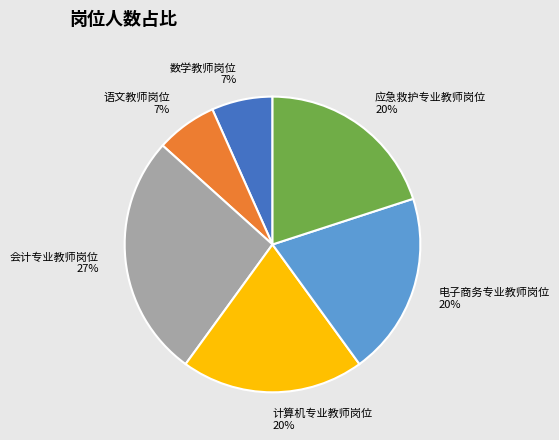

Do 数学教师岗位 and 应急救护专业教师岗位 together represent more than half of the pie?

No